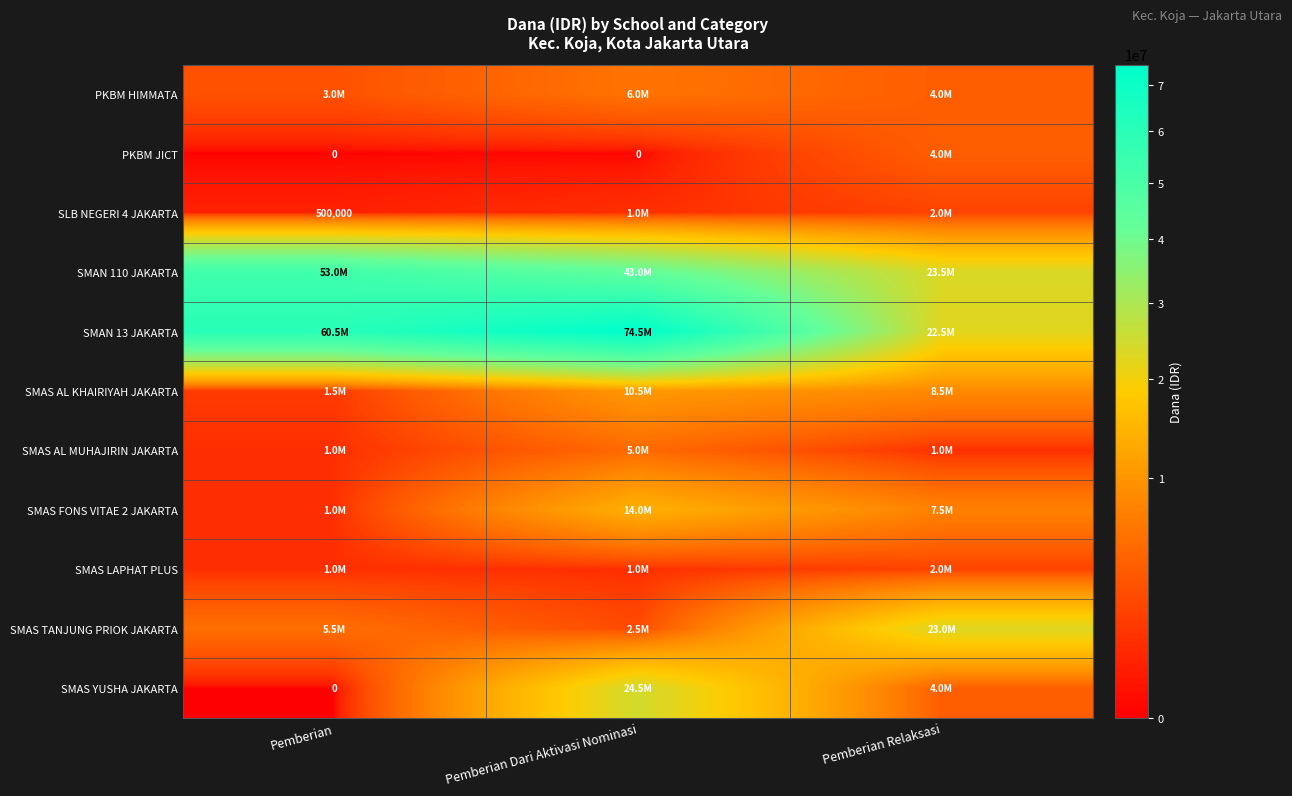

The value of PKBM JICT at Pemberian Relaksasi is 4000000. True or false?

True